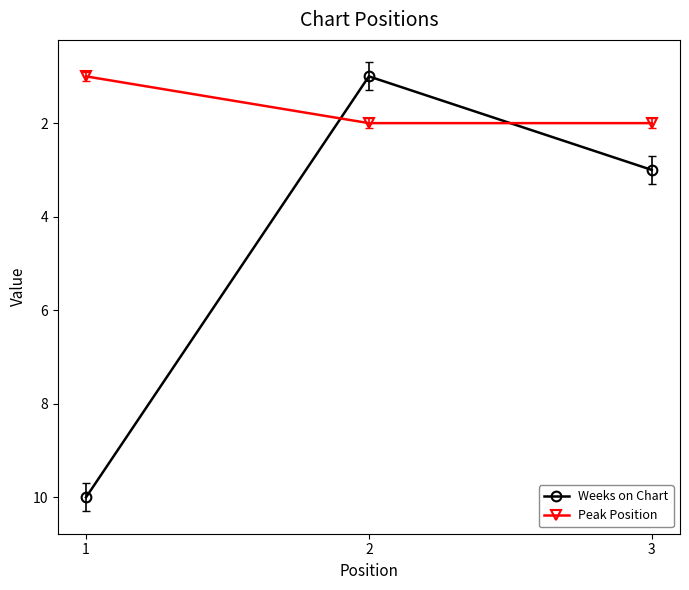

At how many categories does at least one series exceed 9?

1